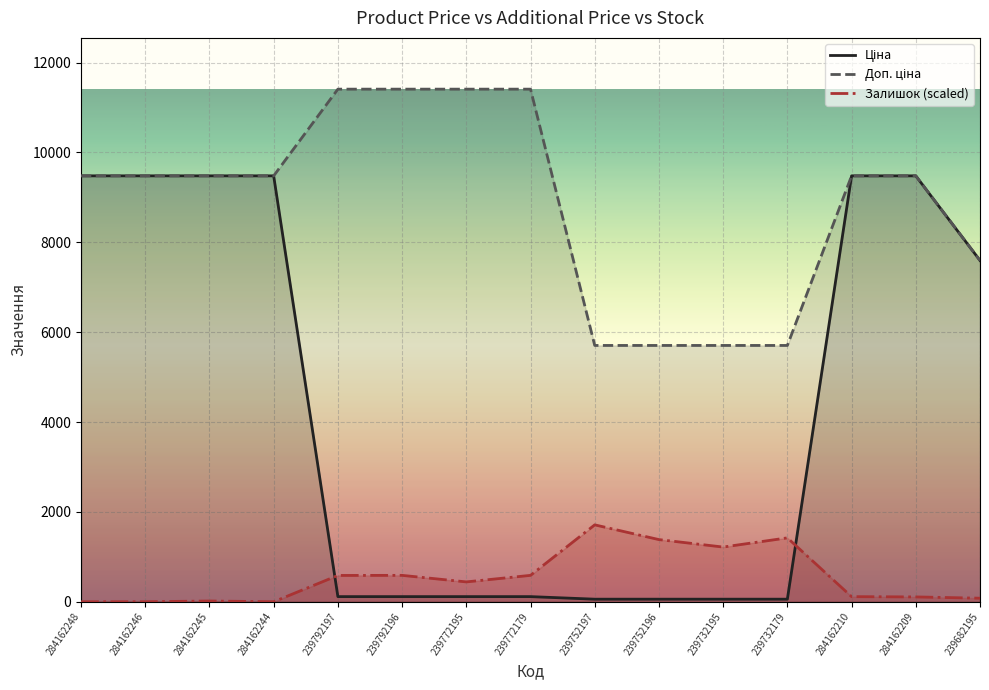

Reading right to left, transcribe all the data shown in this chart.

Ціна: 239682195=7596.5	284162209=9480.1	284162210=9480.1	239732179=57.0	239732195=57.0	239752196=57.0	239752197=57.0	239772179=114.1	239772195=114.1	239792196=114.1	239792197=114.1	284162244=9480.1	284162245=9480.1	284162246=9480.1	284162248=9480.1
Доп. ціна: 239682195=7596.5	284162209=9480.1	284162210=9480.1	239732179=5705.0	239732195=5705.0	239752196=5705.0	239752197=5705.0	239772179=11410.0	239772195=11410.0	239792196=11410.0	239792197=11410.0	284162244=9480.1	284162245=9480.1	284162246=9480.1	284162248=9480.1
Залишок: 239682195=79.0	284162209=107.3	284162210=113.4	239732179=1421.9	239732195=1217.3	239752196=1383.4	239752197=1711.5	239772179=587.4	239772195=441.5	239792196=587.4	239792197=585.4	284162244=0.0	284162245=16.2	284162246=0.0	284162248=0.0